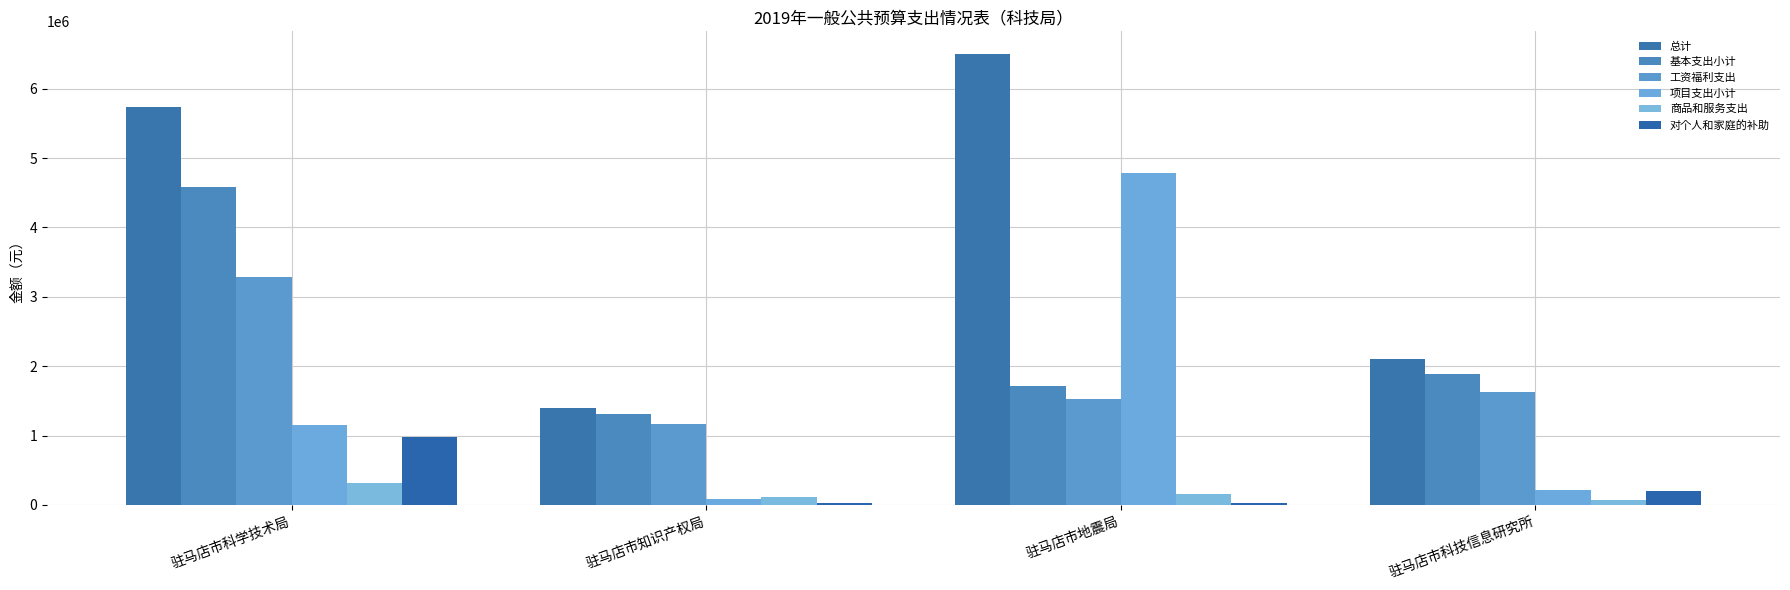

What is the sum of the 工资福利支出 values at 驻马店市知识产权局 and 驻马店市科学技术局?

4448015